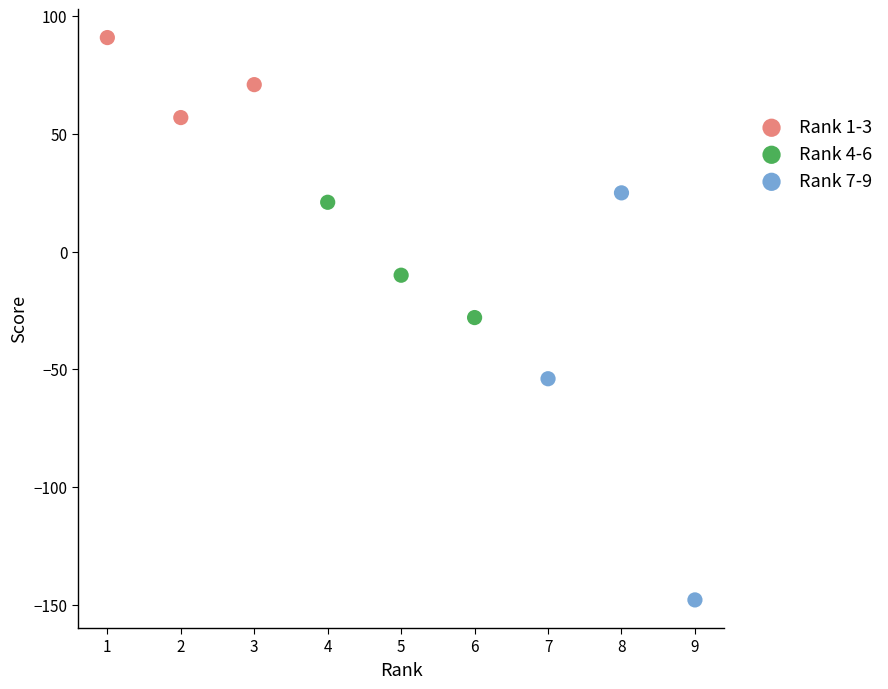

What are all the series names shown in the legend?

Rank 1-3, Rank 4-6, Rank 7-9